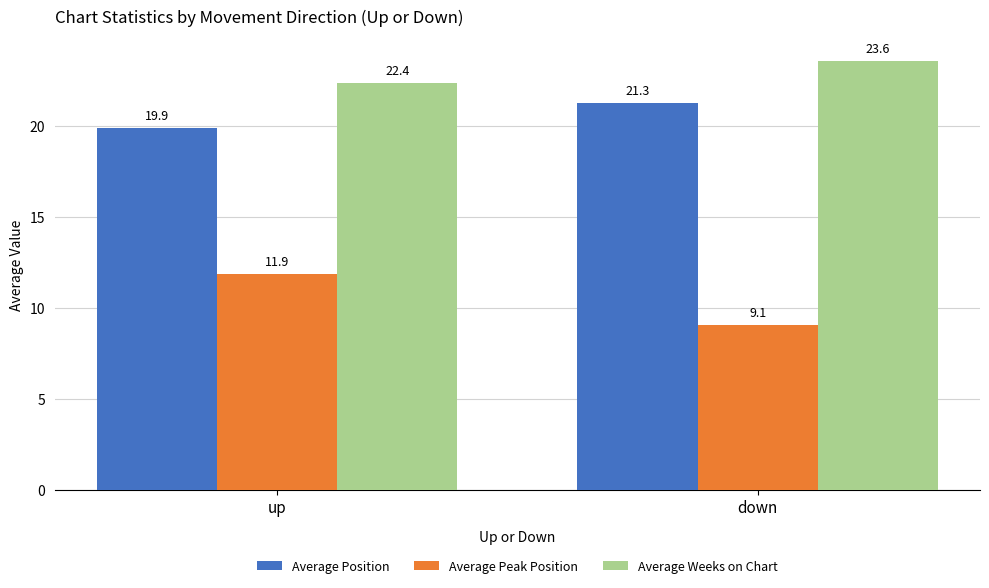

Which category has the highest value across all series?

down